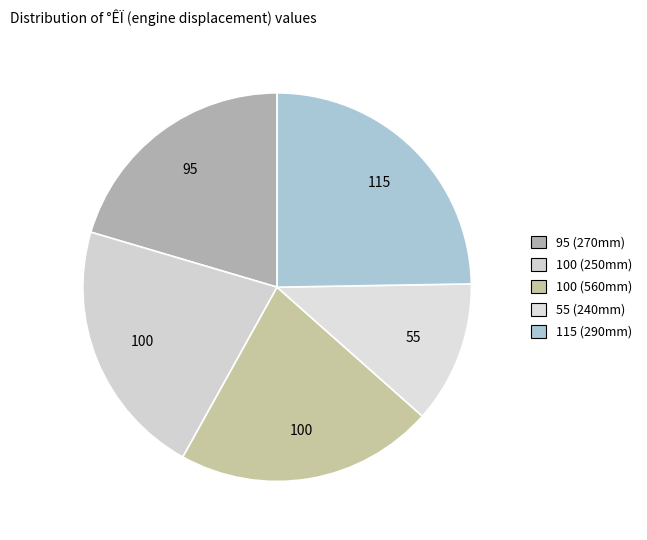

Which category has the smallest portion of the pie?

240